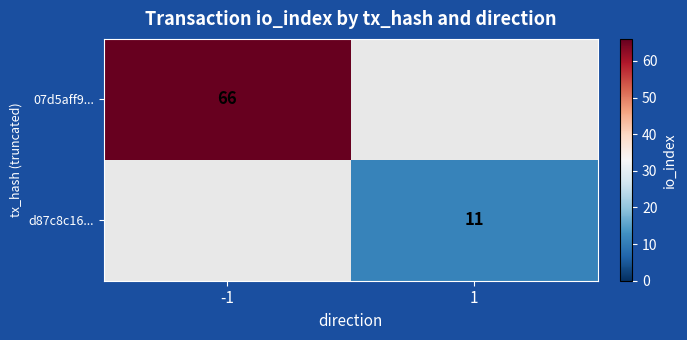

True or false: d87c8c16... has a value of 20 at 1.

False